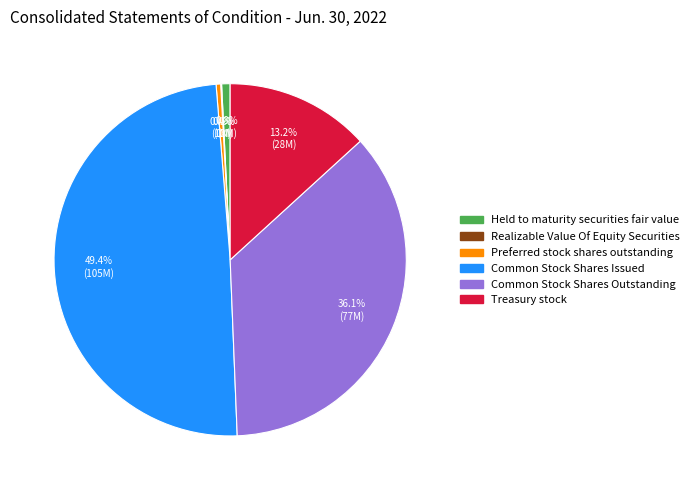

Which category has the biggest portion of the pie?

Common Stock Shares Issued